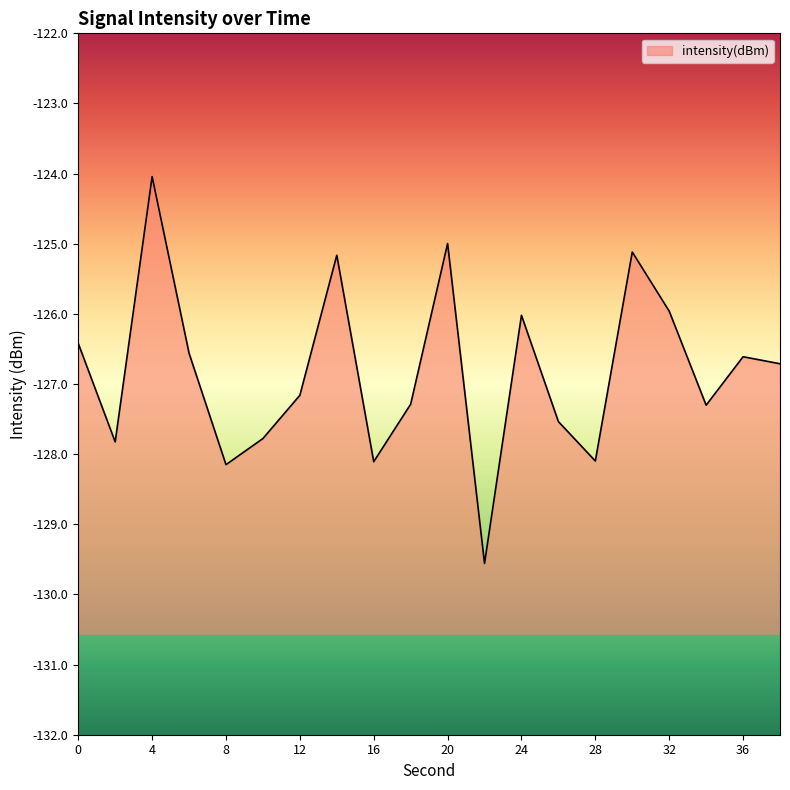

What is the value of the 11th point from the left?

-125.0